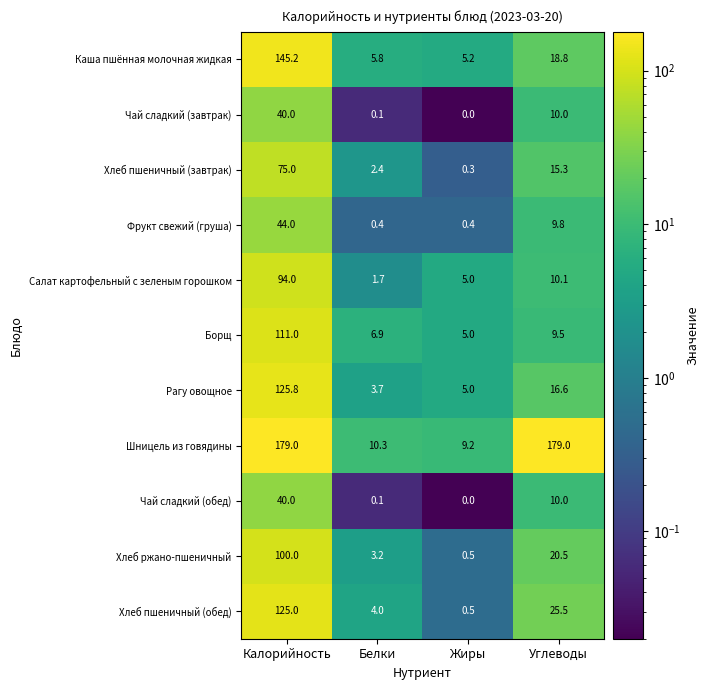

What is the total value across all series at Белки?

38.6